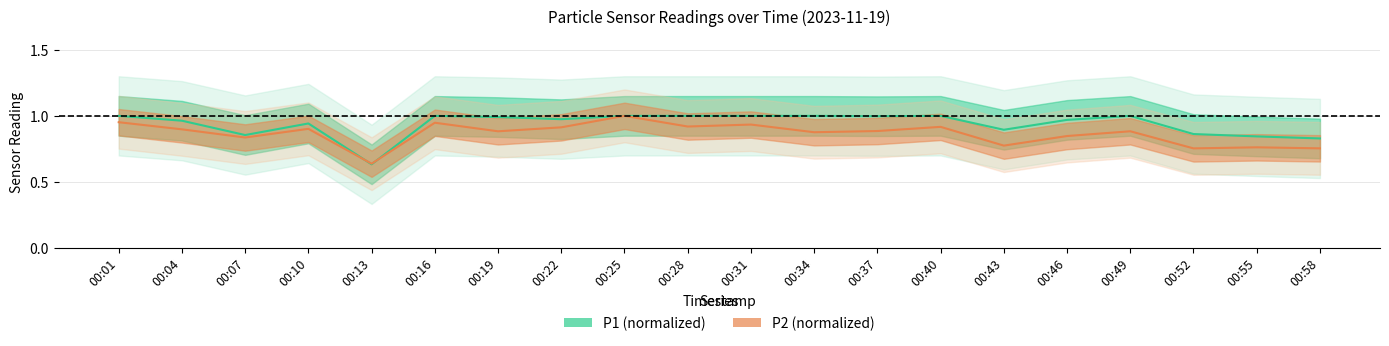

Between 00:49 and 00:52, which series saw the biggest shift?

P1 (normalized)